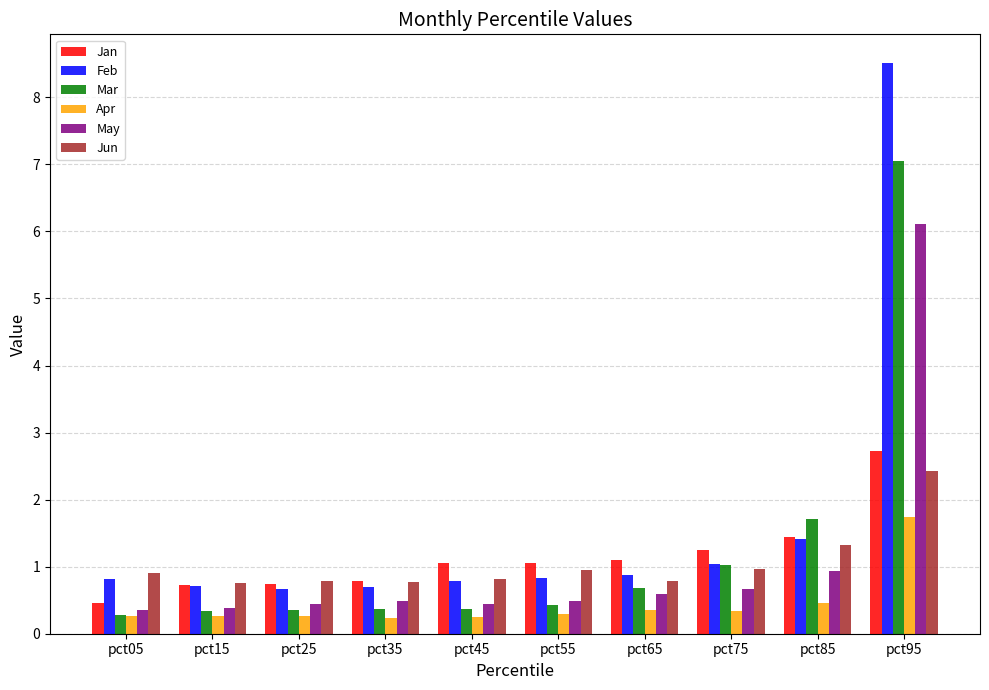

True or false: Apr has a value of 0.3 at pct75.

True